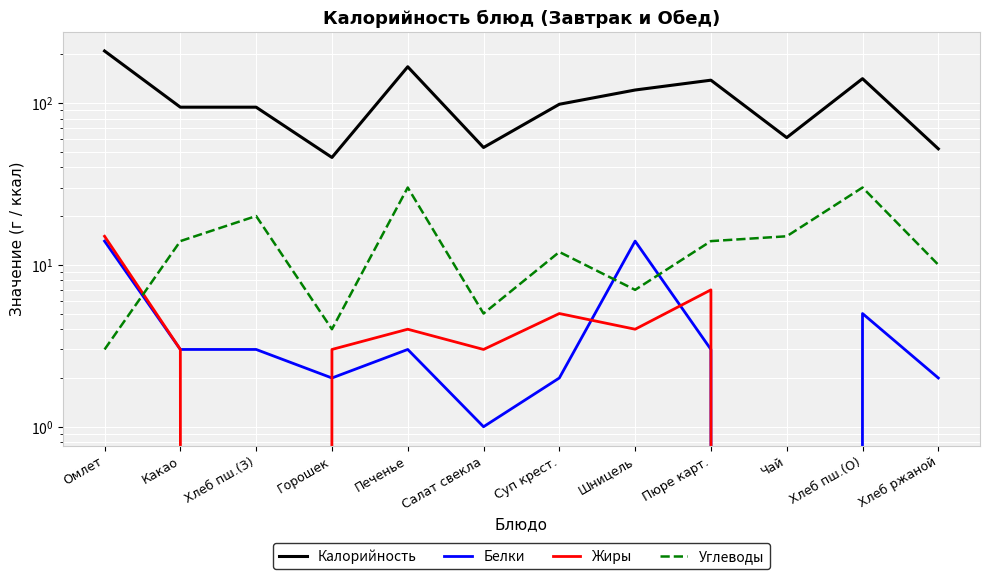

Reading right to left, extract all data points from this chart.

Калорийность: Хлеб ржаной=52	Хлеб пш.(О)=141	Чай=61	Пюре карт.=138	Шницель=120	Суп крест.=98	Салат свекла=53	Печенье=167	Горошек=46	Хлеб пш.(З)=94	Какао=94	Омлет=209
Белки: Хлеб ржаной=2	Хлеб пш.(О)=5	Чай=0	Пюре карт.=3	Шницель=14	Суп крест.=2	Салат свекла=1	Печенье=3	Горошек=2	Хлеб пш.(З)=3	Какао=3	Омлет=14
Жиры: Хлеб ржаной=0	Хлеб пш.(О)=0	Чай=0	Пюре карт.=7	Шницель=4	Суп крест.=5	Салат свекла=3	Печенье=4	Горошек=3	Хлеб пш.(З)=0	Какао=3	Омлет=15
Углеводы: Хлеб ржаной=10	Хлеб пш.(О)=30	Чай=15	Пюре карт.=14	Шницель=7	Суп крест.=12	Салат свекла=5	Печенье=30	Горошек=4	Хлеб пш.(З)=20	Какао=14	Омлет=3